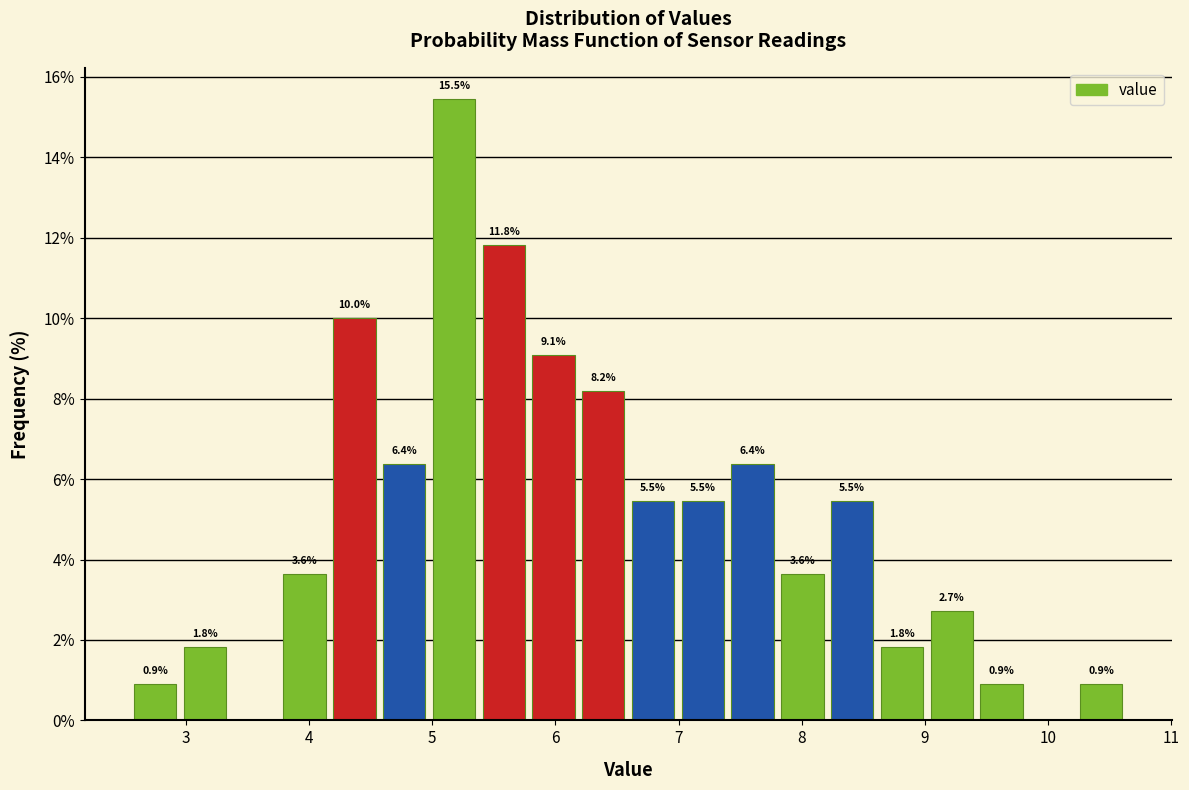

Over which range of the x-axis is the bar tallest?

5.0 to 5.4